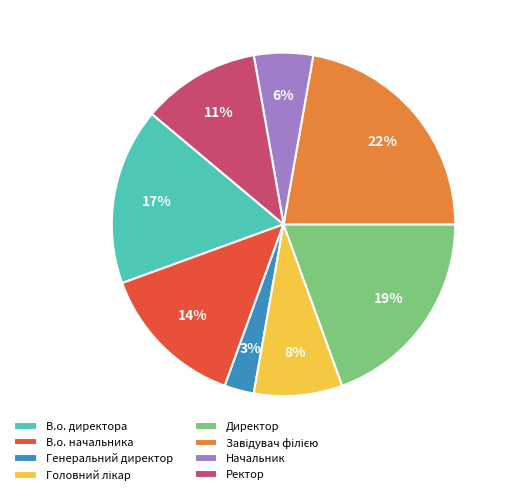

The Начальник slice represents 6% of the pie. True or false?

True